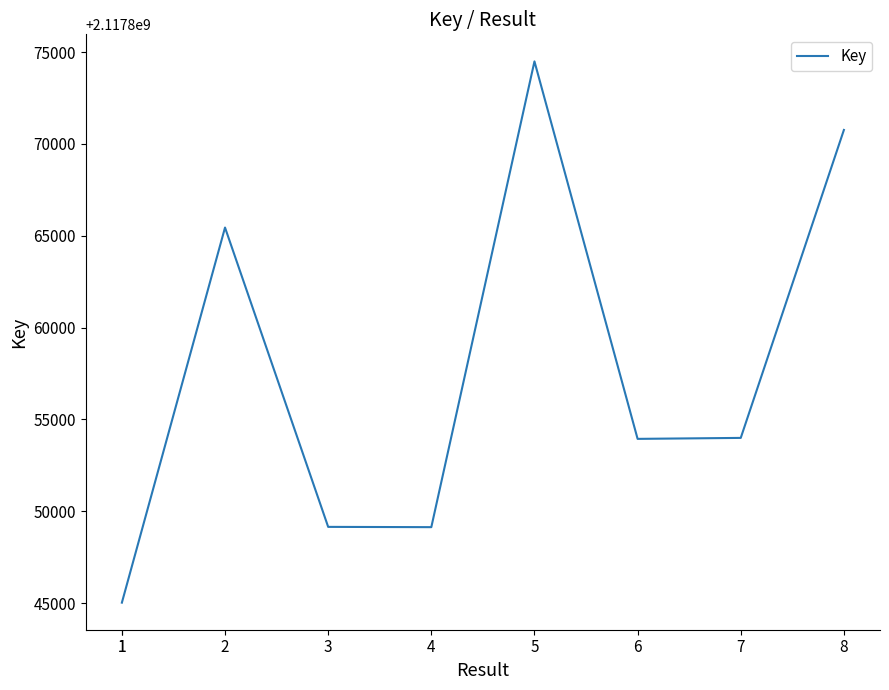

True or false: the data shows 1012997962 at 5.

False